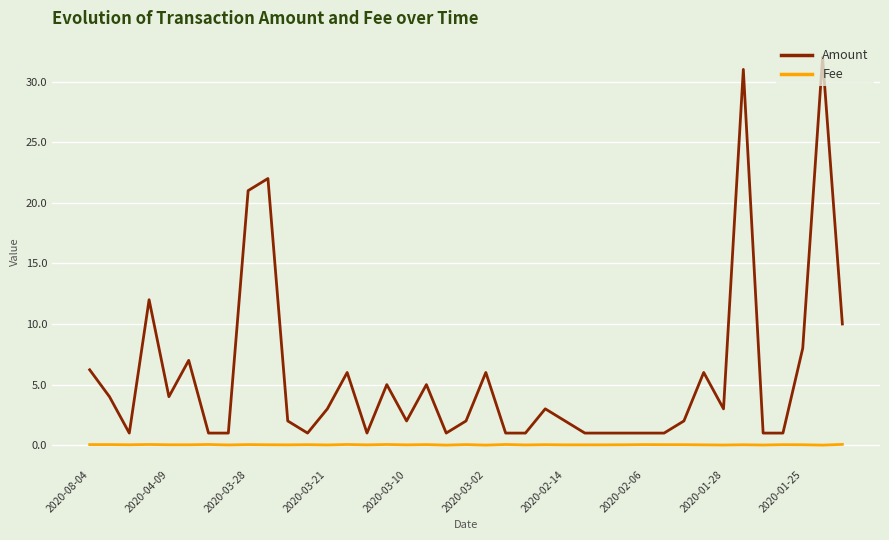

Which series has the largest total across all categories?

Amount